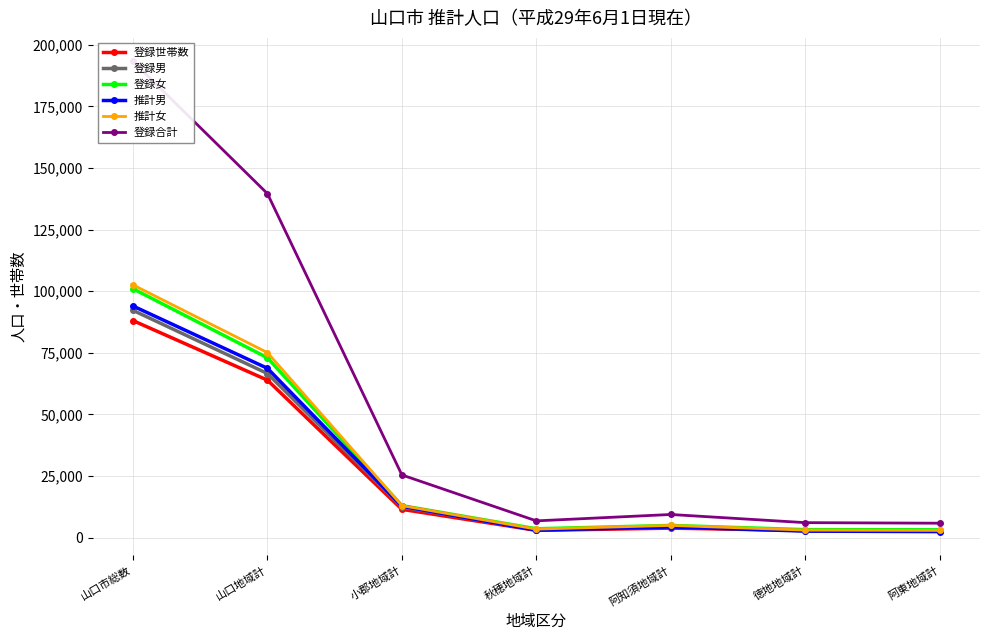

Is the value of 登録合計 at 徳地地域計 greater than the value of 登録女 at 阿東地域計?

Yes